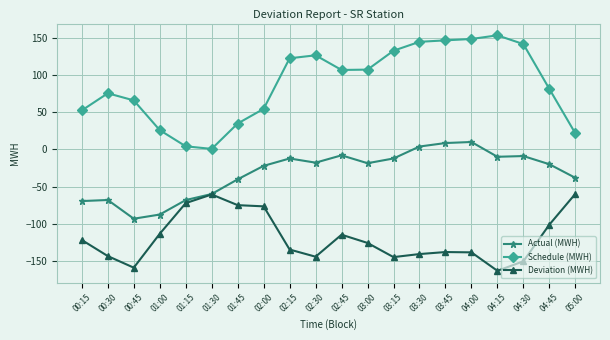

What is the sum of the Schedule (MWH) values at 03:00 and 03:15?

239.4